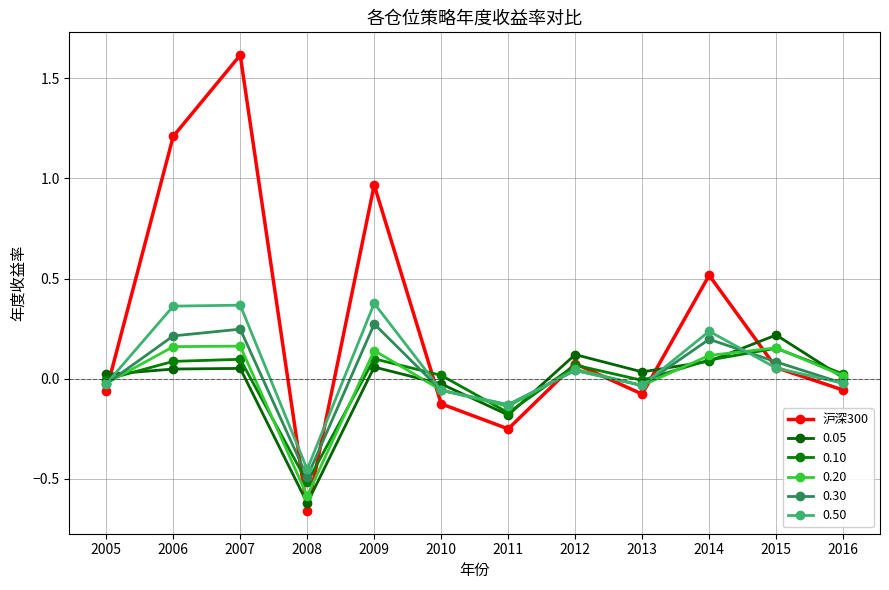

Reading left to right, list all the values displayed in this chart.

2005=-0.1	2006=1.2	2007=1.6	2008=-0.7	2009=1.0	2010=-0.1	2011=-0.3	2012=0.1	2013=-0.1	2014=0.5	2015=0.1	2016=-0.1